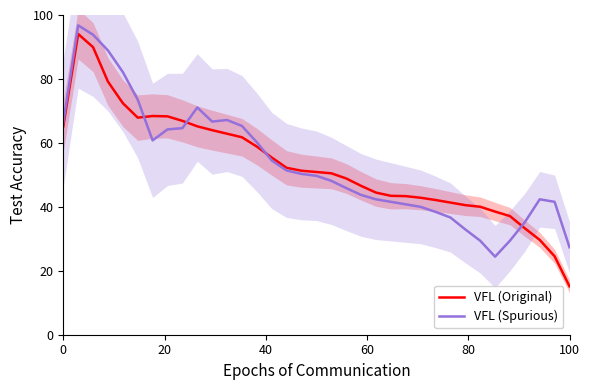

List the series in order of their overall mean, lowest first.

VFL (Original), VFL (Spurious)